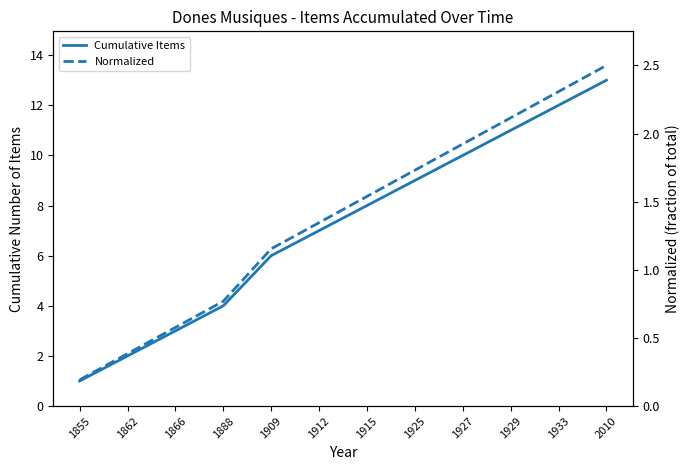

What is the difference between the highest and lowest values at 1888?

3.2